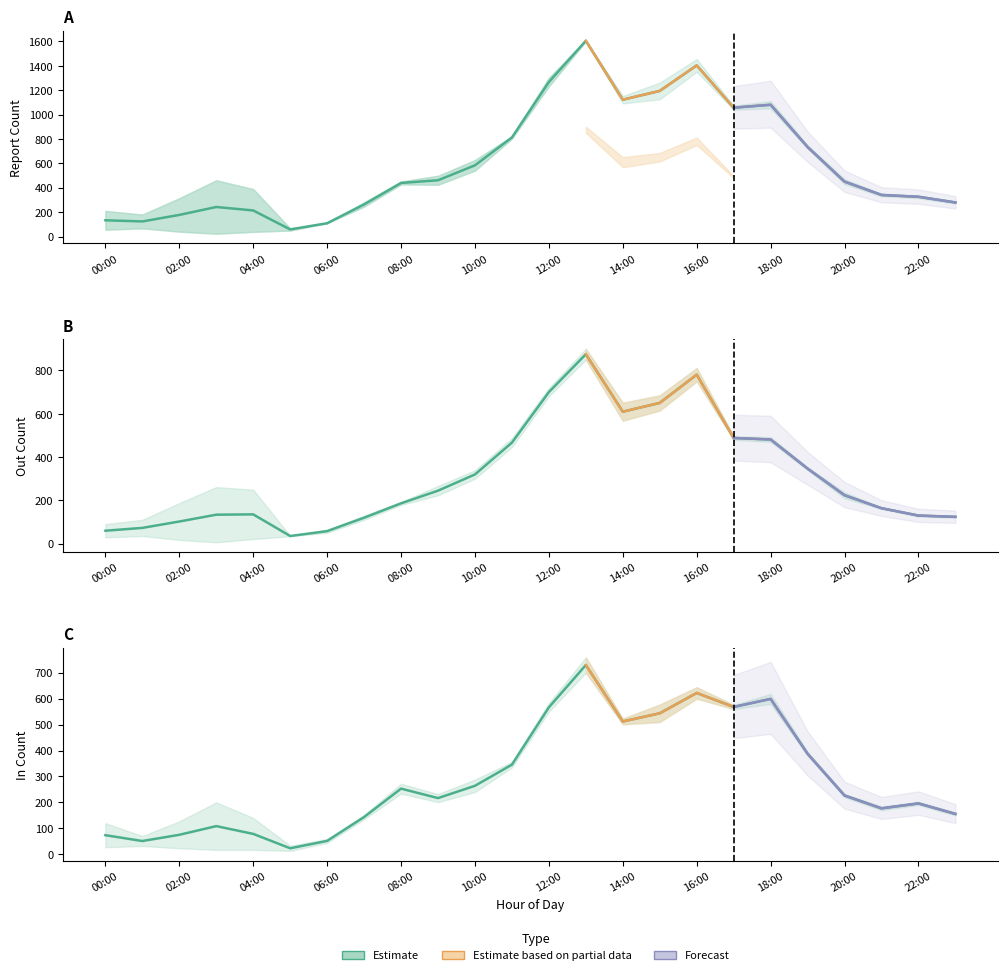

What is the minimum value for OutCount_Mon?

35.0